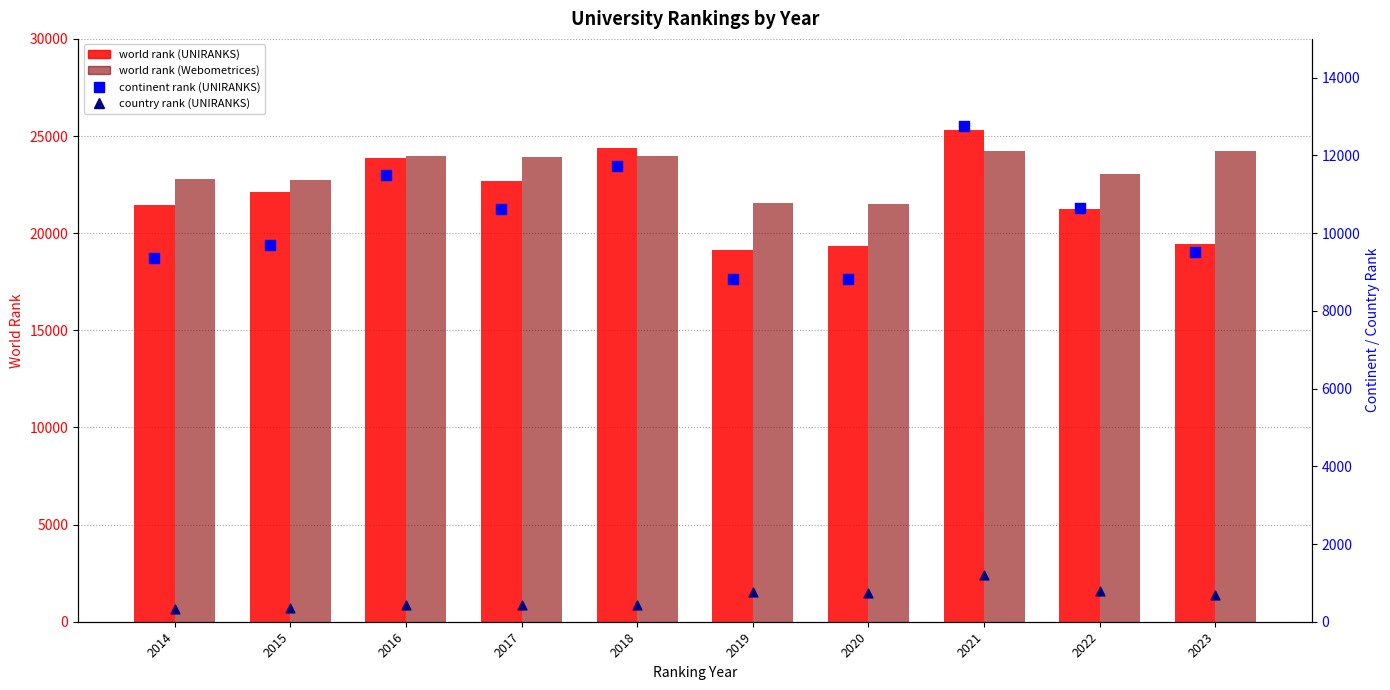

Is the value of world rank (UNIRANKS) at 2017 greater than the value of country rank (UNIRANKS) at 2019?

Yes